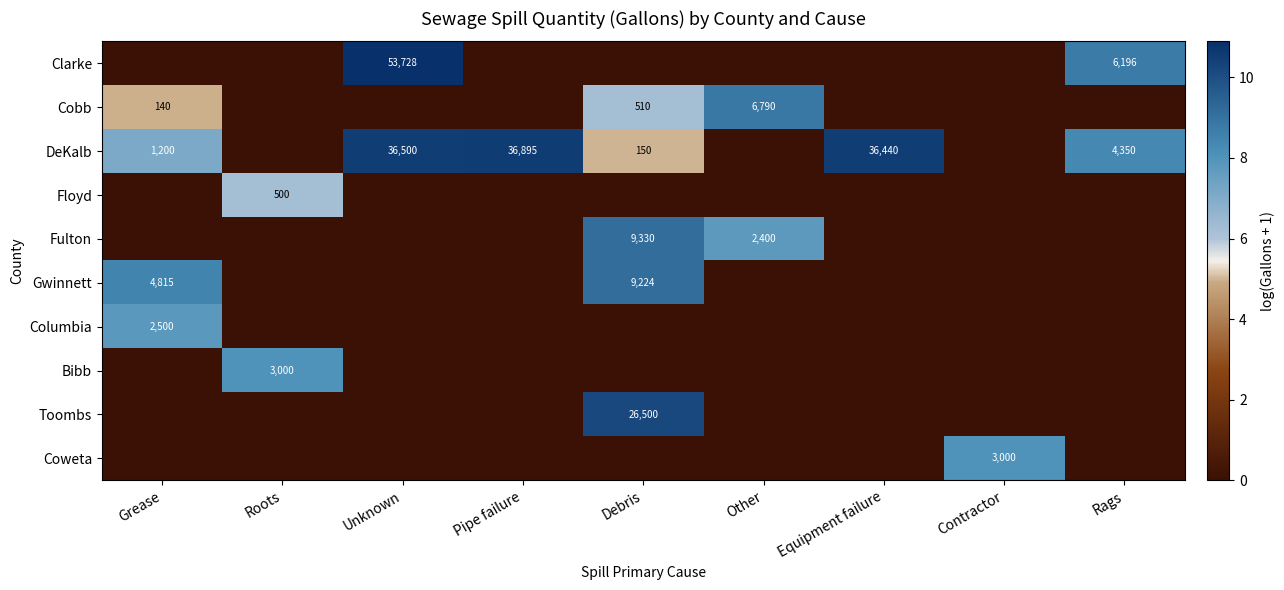

True or false: Toombs has a value of 26500 at Debris.

True